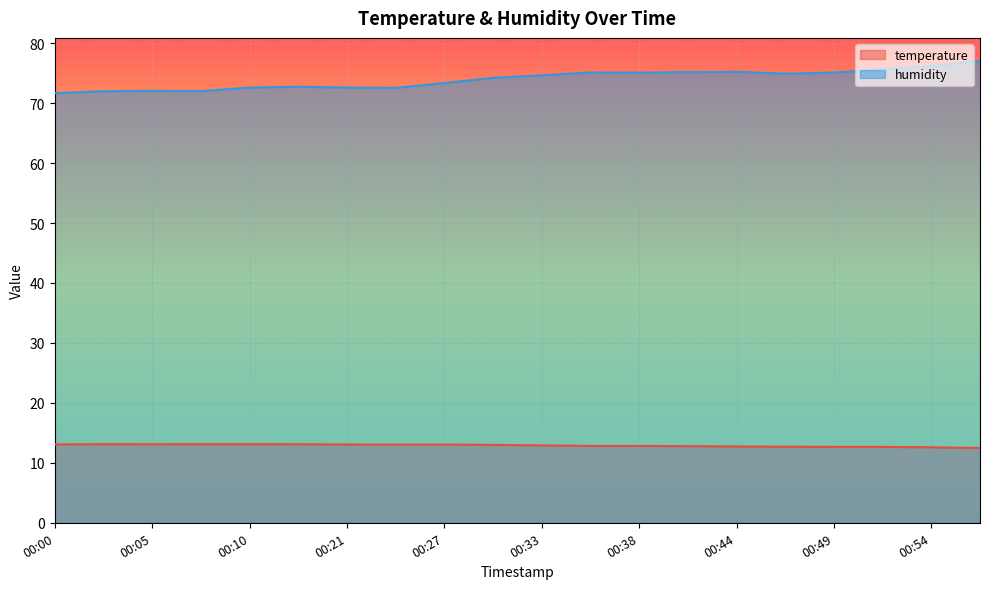

How many interior local peaks does the temperature series have?

2